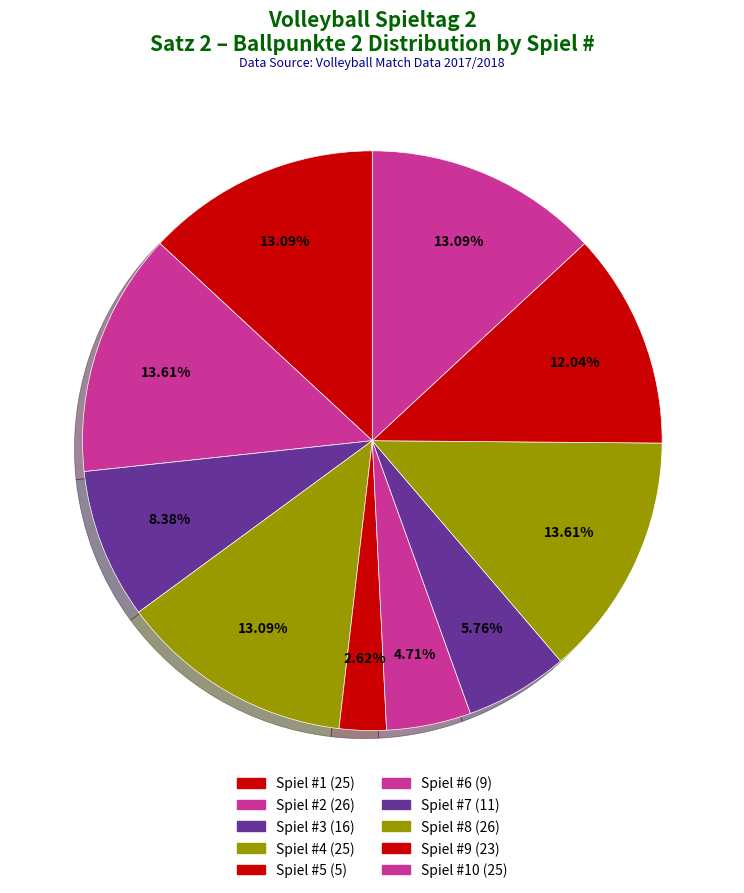

How many slices are in this pie chart?

10